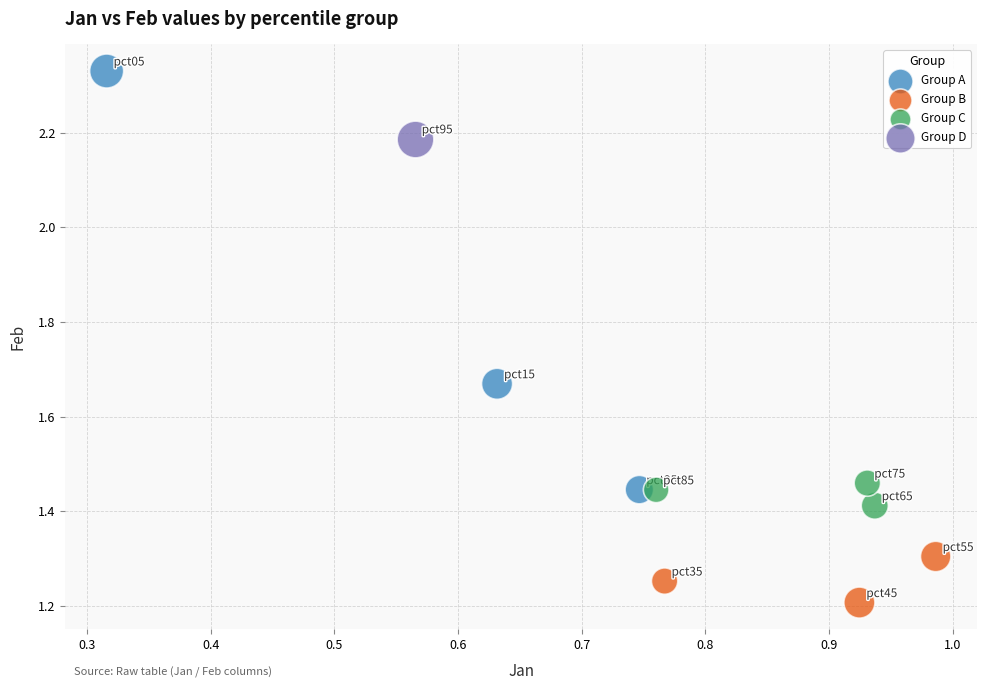

What are all the series names shown in the legend?

Group A, Group B, Group C, Group D